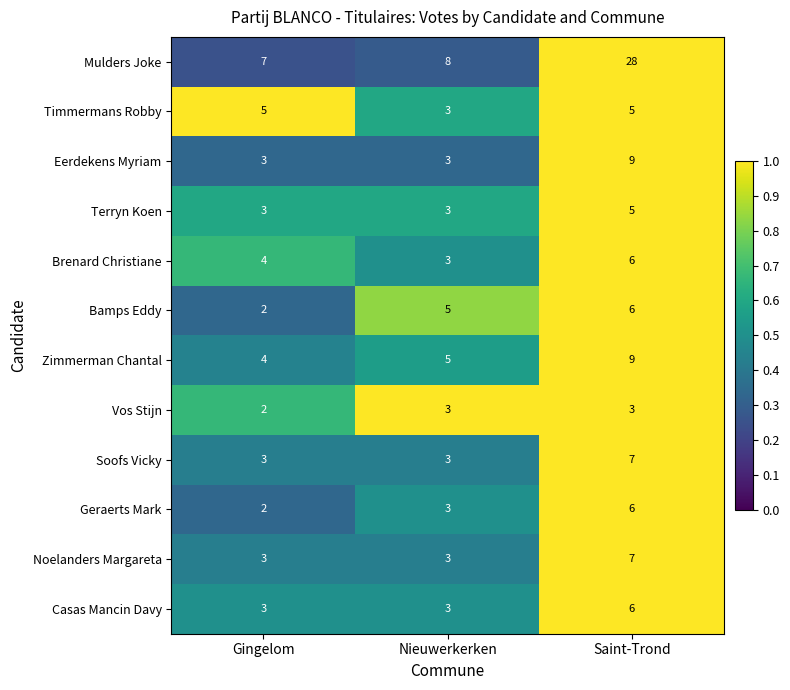

Rank the categories by Geraerts Mark value from lowest to highest.

Gingelom, Nieuwerkerken, Saint-Trond